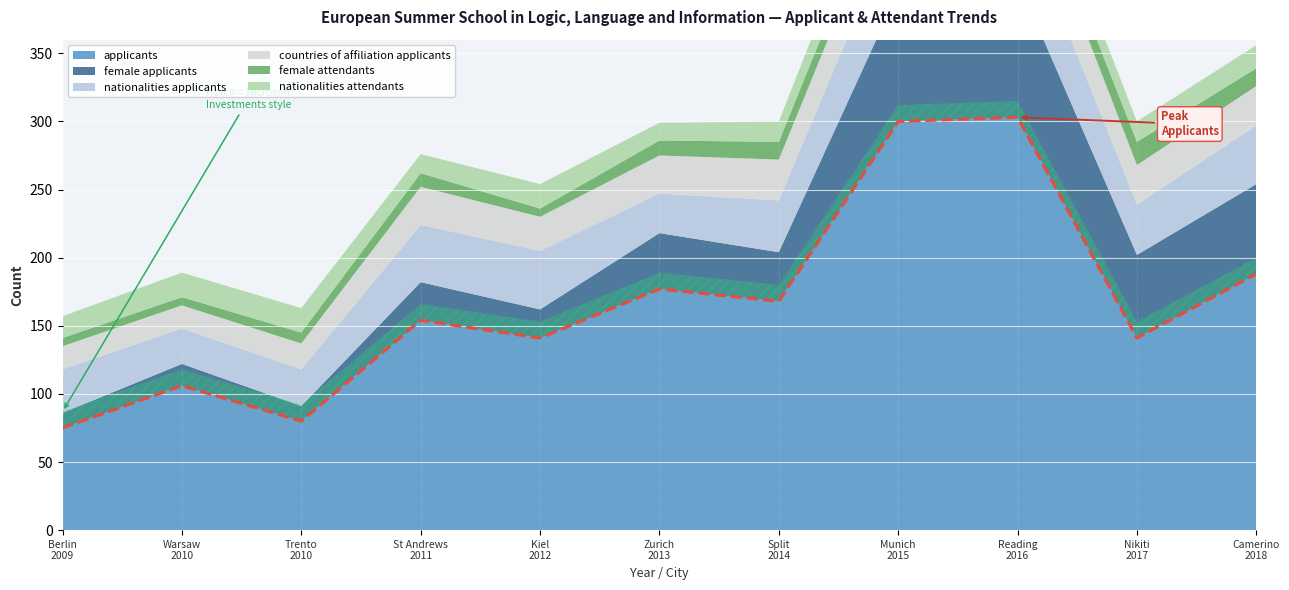

At which category does the chart reach its peak across all series?

2016